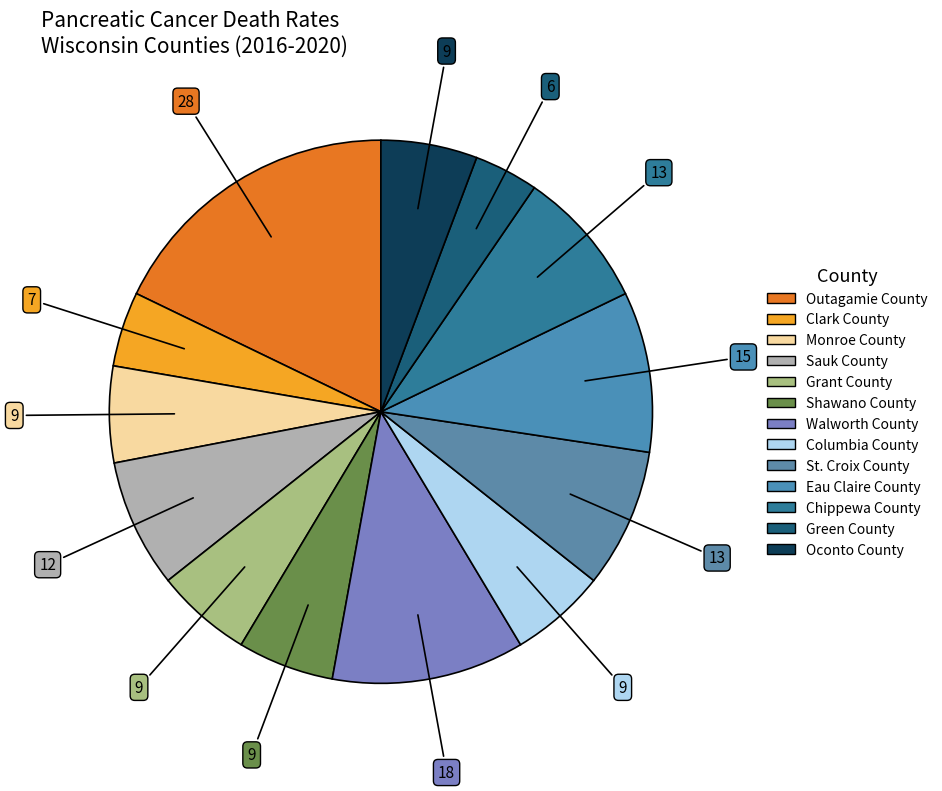

Is Monroe County the majority of the pie?

No